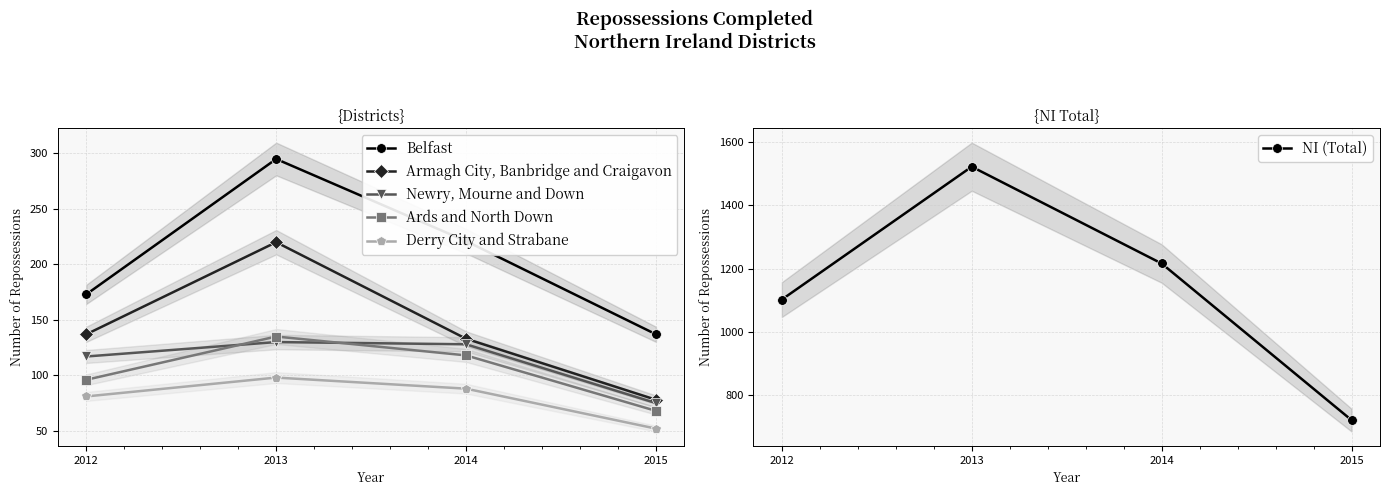

At which category is the sum across all series the highest?

2013